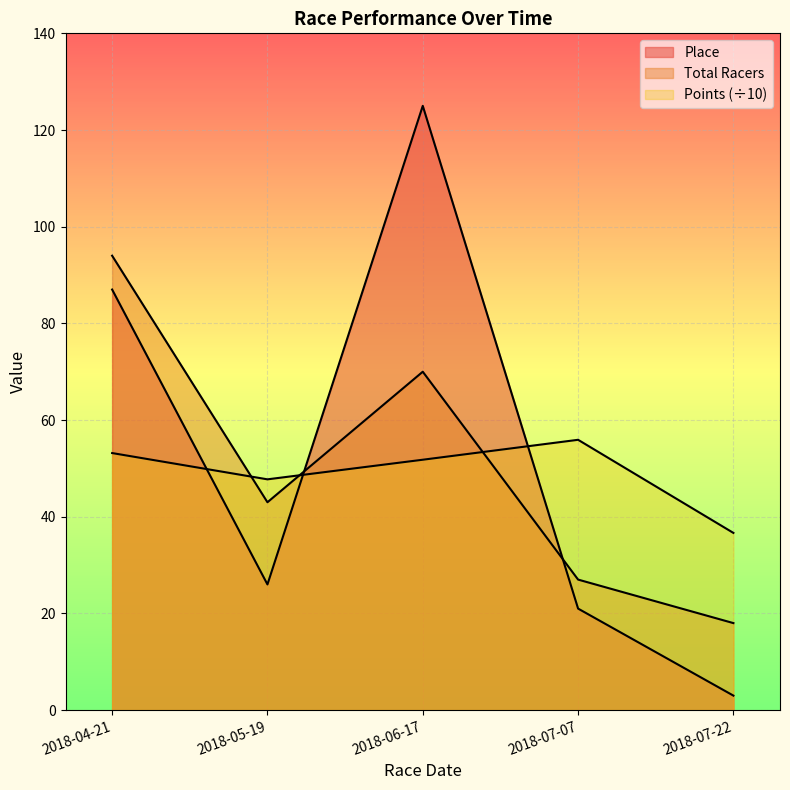

Reading left to right, list all the values displayed in this chart.

Place: 87.0	26.0	125.0	21.0	3.0
Total Racers: 94.0	43.0	70.0	27.0	18.0
Points: 53.2	47.7	51.8	55.9	36.7